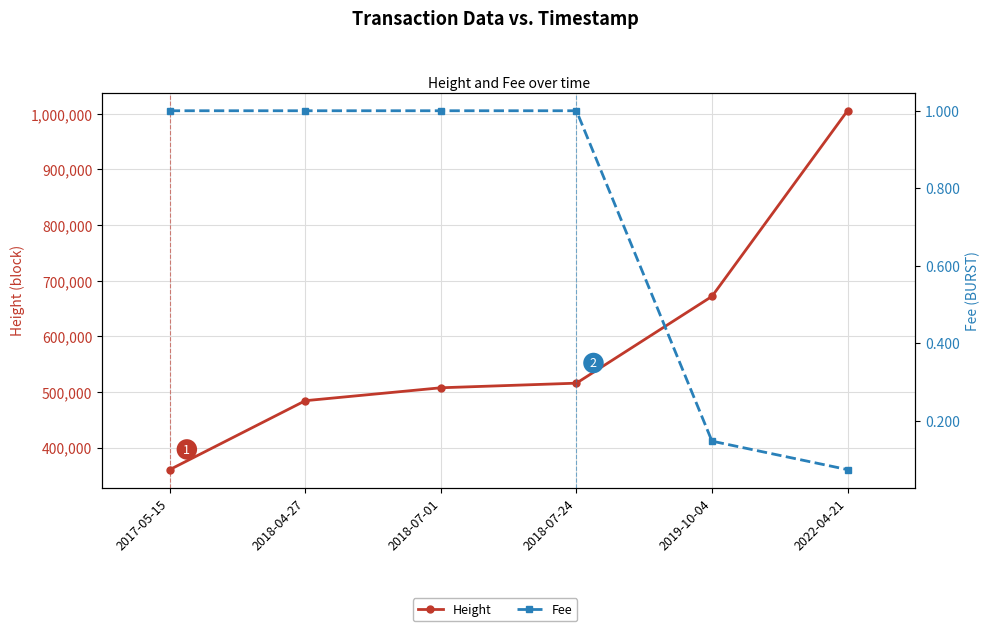

What is the greatest value displayed?

1005561.0